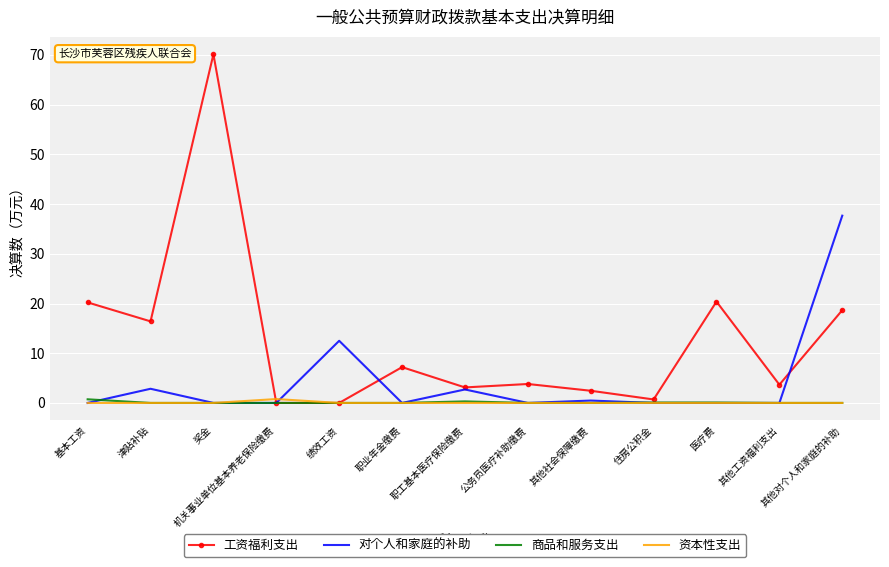

What position from the left is 津贴补贴?

2